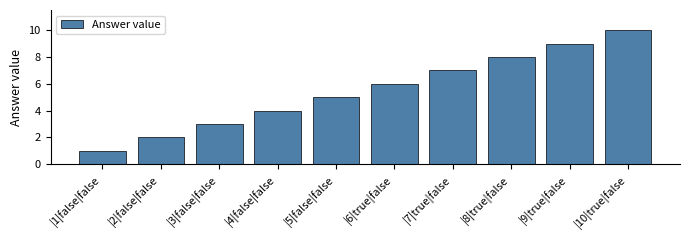

Rank the categories by value from highest to lowest.

|10|true|false, |9|true|false, |8|true|false, |7|true|false, |6|true|false, |5|false|false, |4|false|false, |3|false|false, |2|false|false, |1|false|false